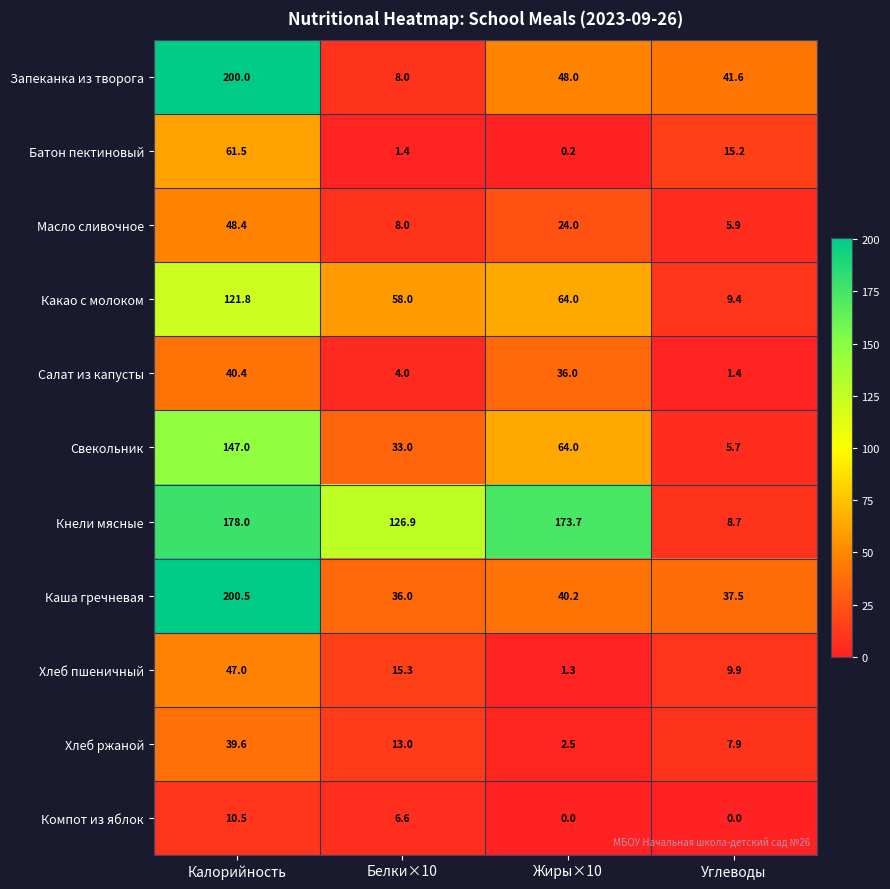

List the series in order of their peak value, highest first.

Каша гречневая, Запеканка из творога, Кнели мясные, Свекольник, Какао с молоком, Батон пектиновый, Масло сливочное, Хлеб пшеничный, Салат из капусты, Хлеб ржаной, Компот из яблок